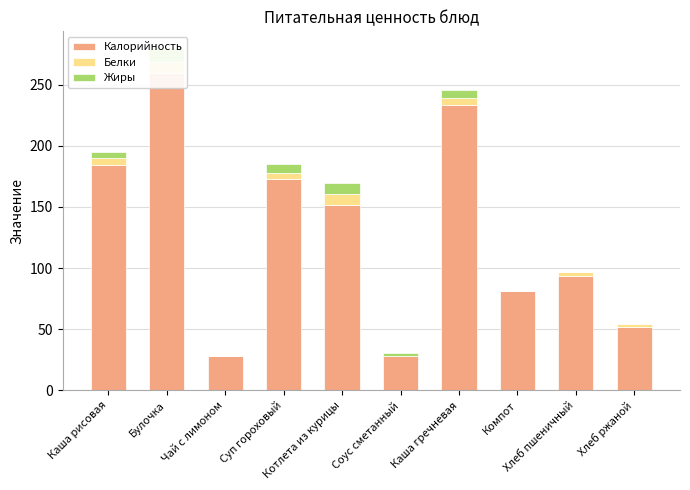

What is the minimum value for Белки?

0.3